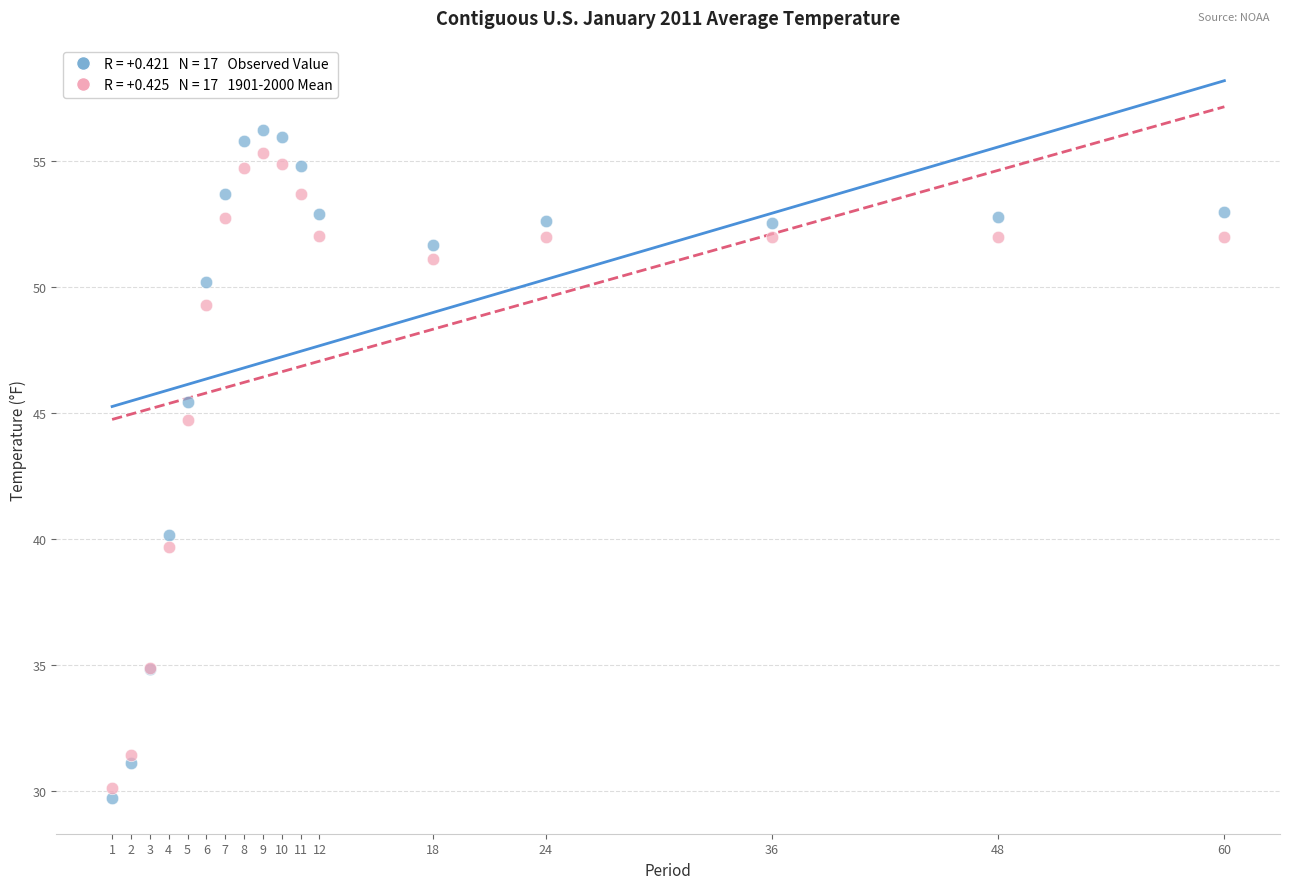

Across all series, what Y value is closest to 42?

40.2